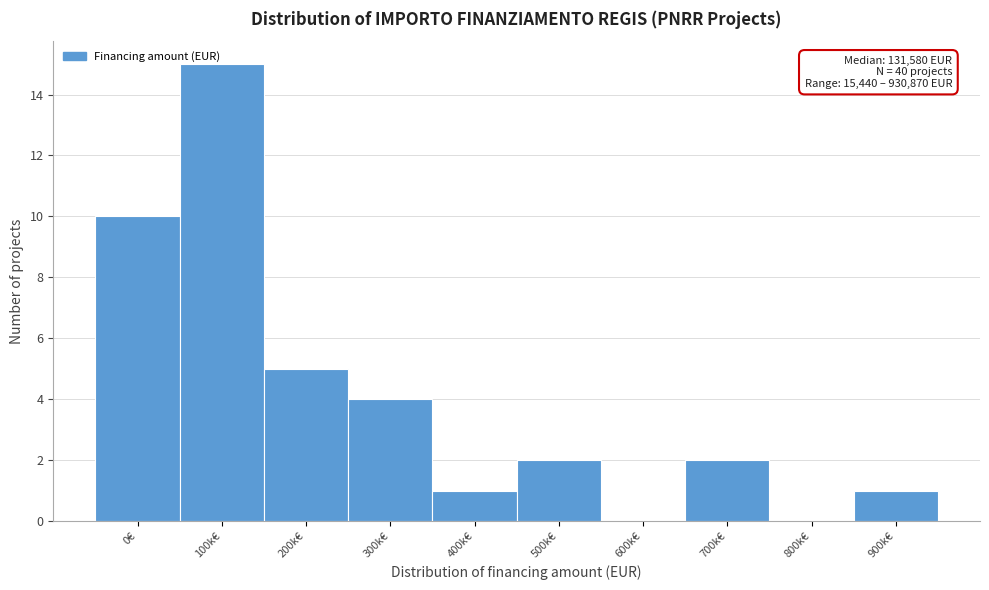

True or false: the data shows 2 at 500k€.

True